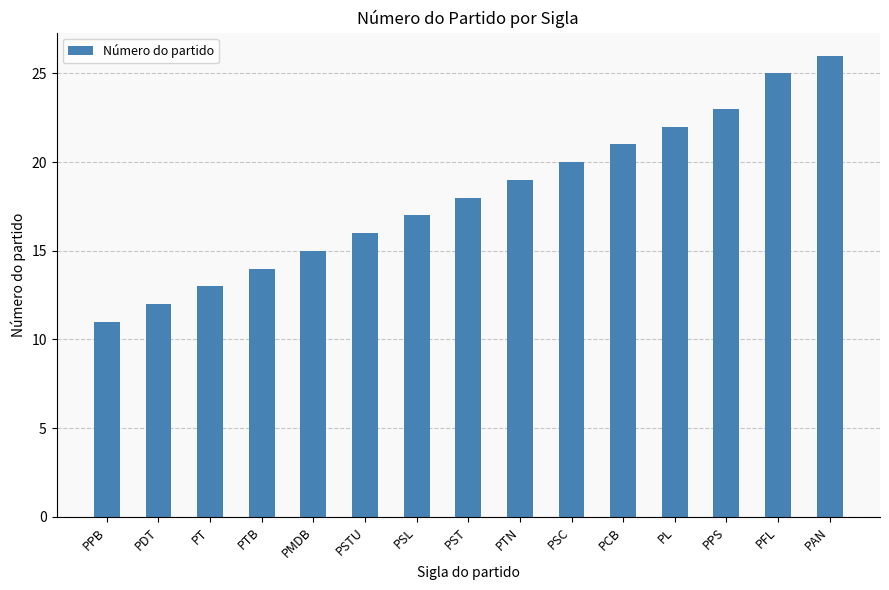

Between PSC and PT, which is larger?

PSC